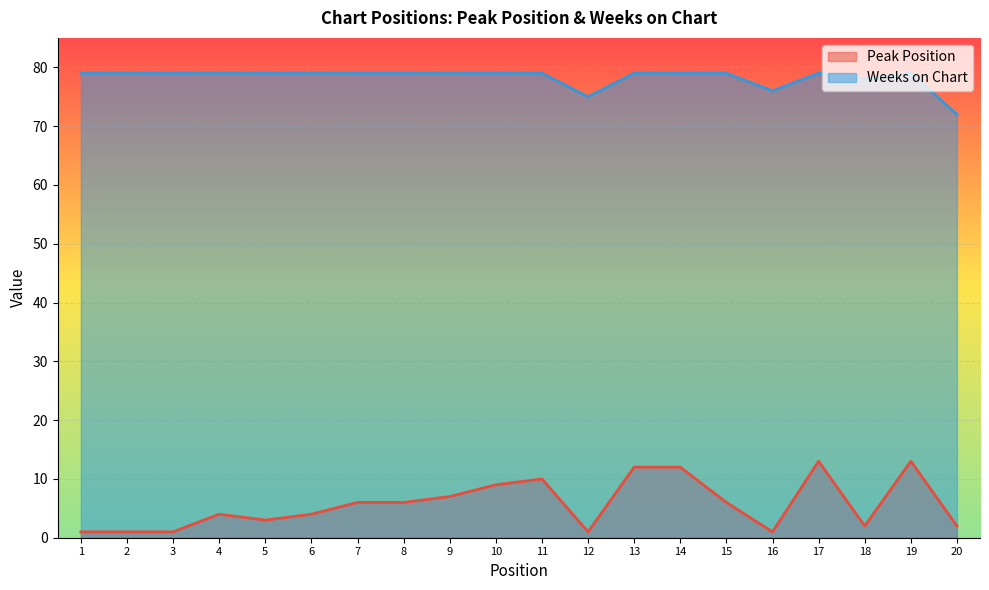

What is the average value of the Peak Position series?

6